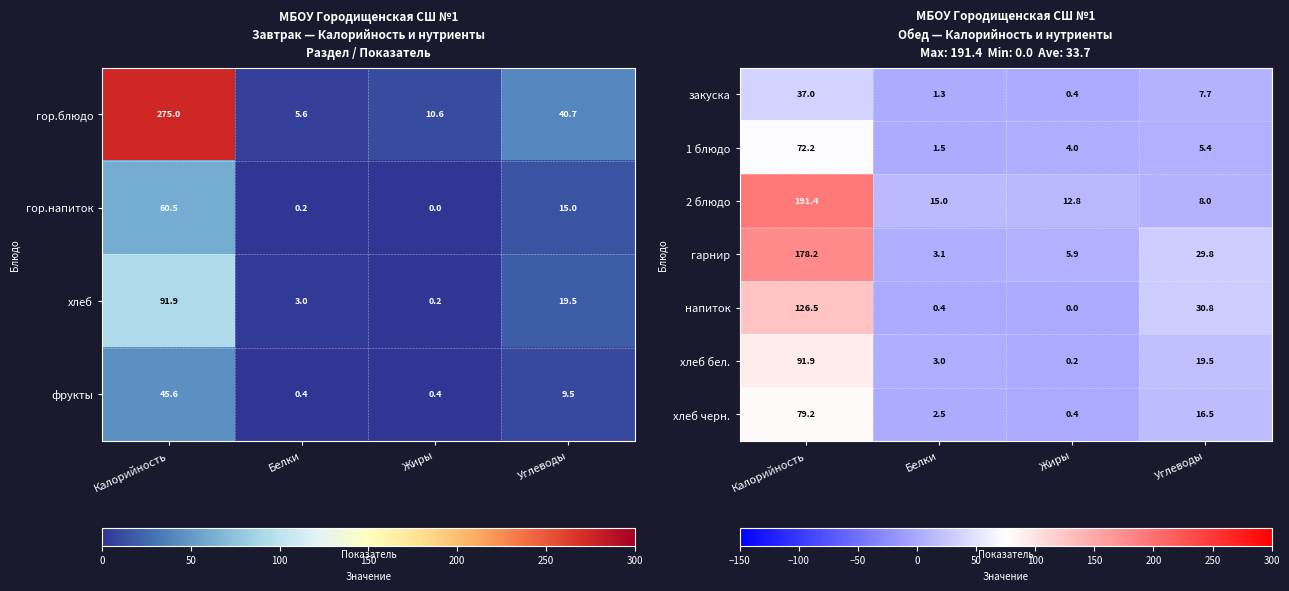

Between Углеводы and Белки, which is larger?

Углеводы